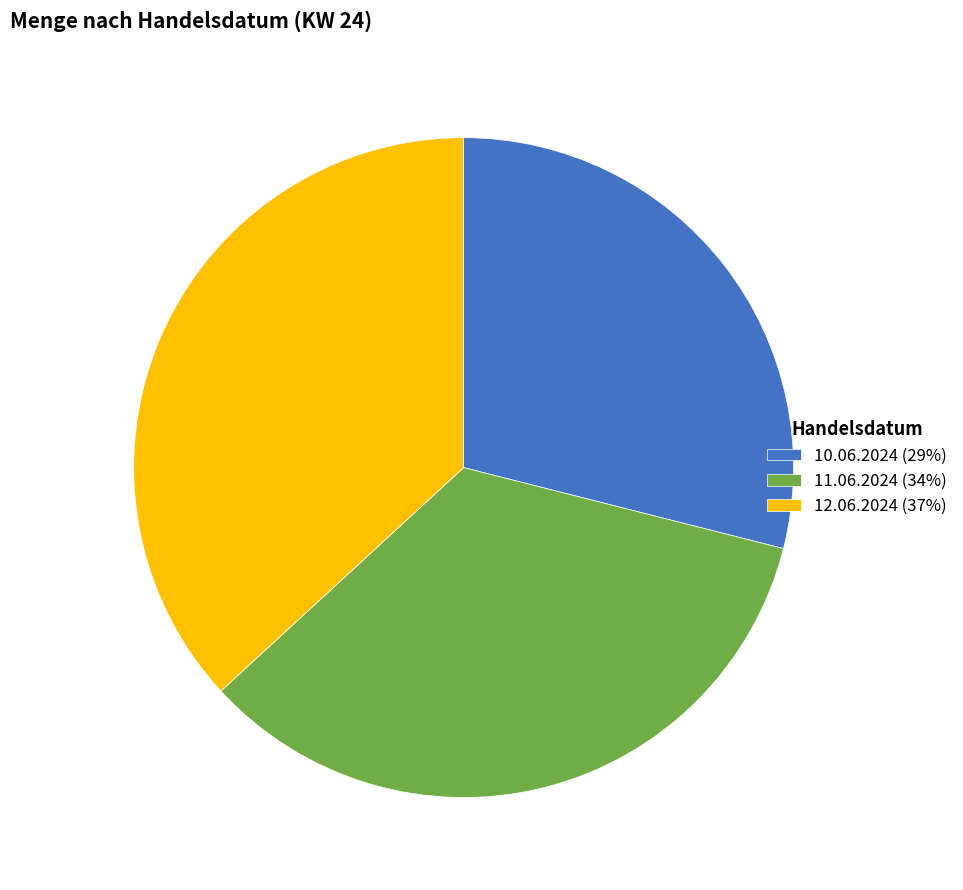

Is the sum of 10.06.2024 (29%) and 11.06.2024 (34%) greater than half?

Yes